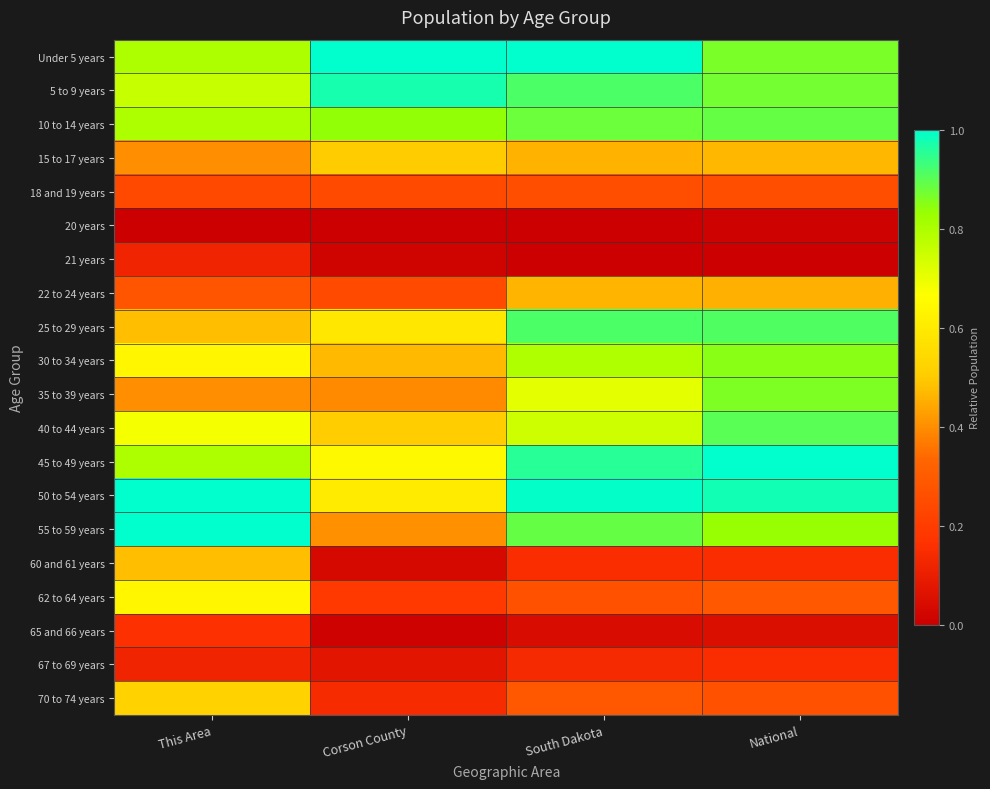

What is the total value across all series at This Area?

10.3